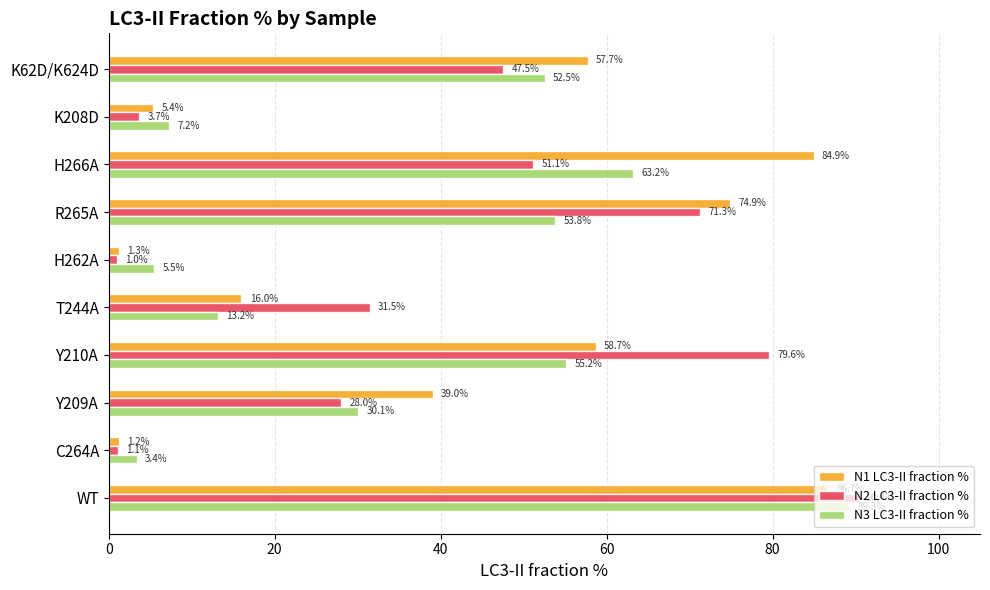

What is the difference between the second highest and minimum values in the N3 LC3-II fraction % series?

59.9